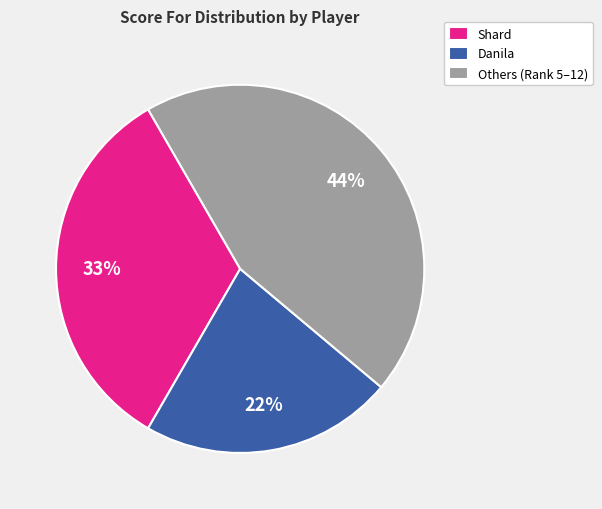

Do Shard and Others (Rank 5–12) together represent more than half of the pie?

Yes